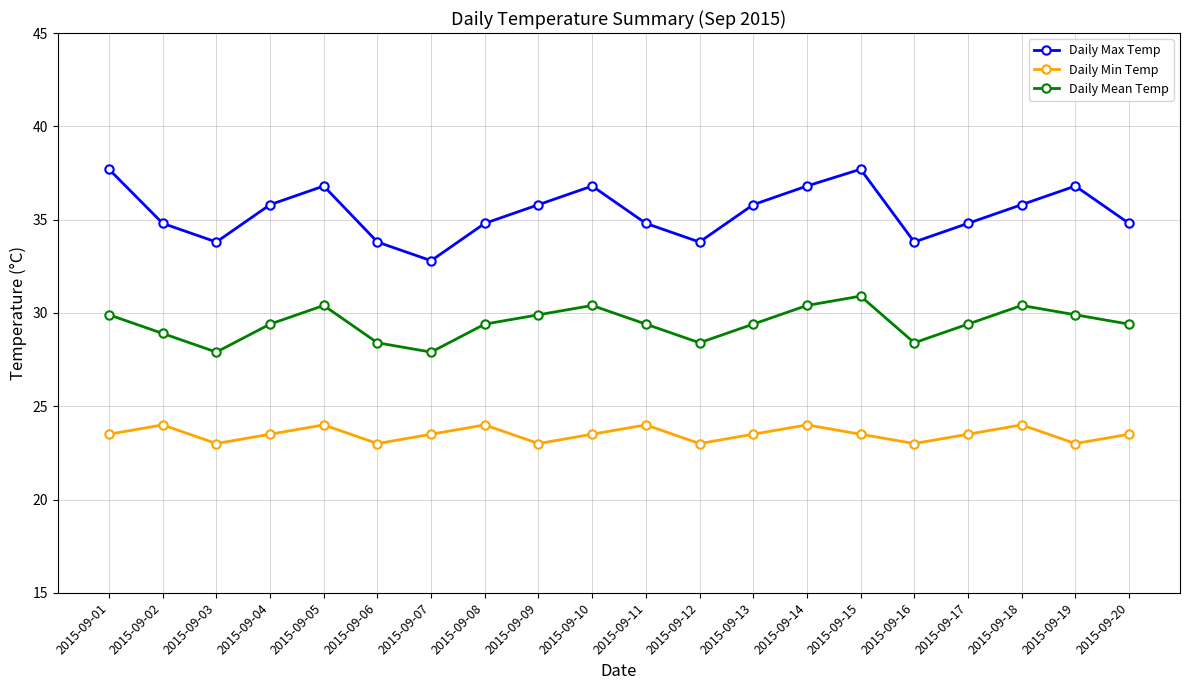

At which label does Daily Max Temp reach its minimum?

2015-09-07